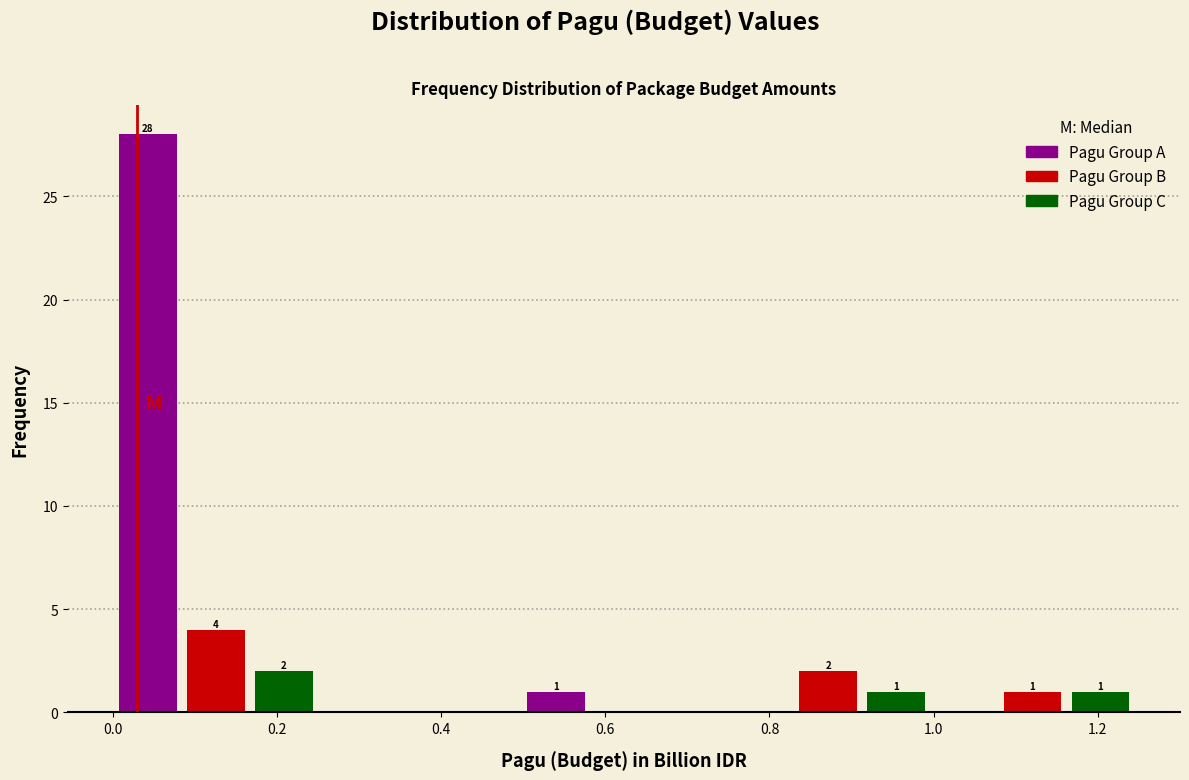

Which range on the x-axis has the tallest bar?

0.00 to 0.08